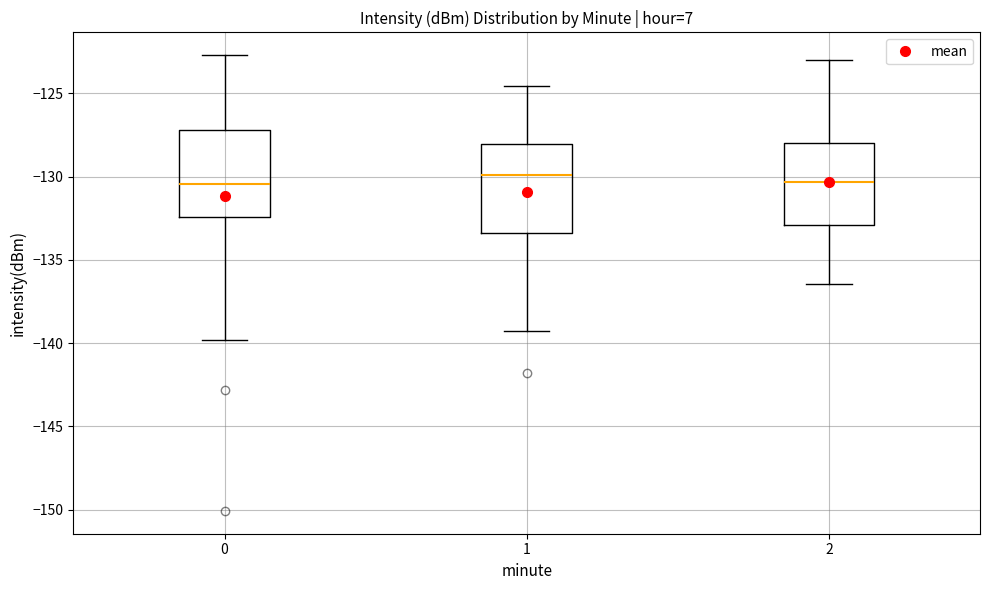

Reading left to right, read every box against the y-axis: the position of its median line, the range the box covers, and the ends of its whiskers. The values are not printed on the chart, so give them approximately, as read against the axis.

0: median -130.5, box -132.5 to -127.0, whiskers -140.0 to -122.5
1: median -130.0, box -133.5 to -128.0, whiskers -139.5 to -124.5
2: median -130.5, box -133.0 to -128.0, whiskers -136.5 to -123.0